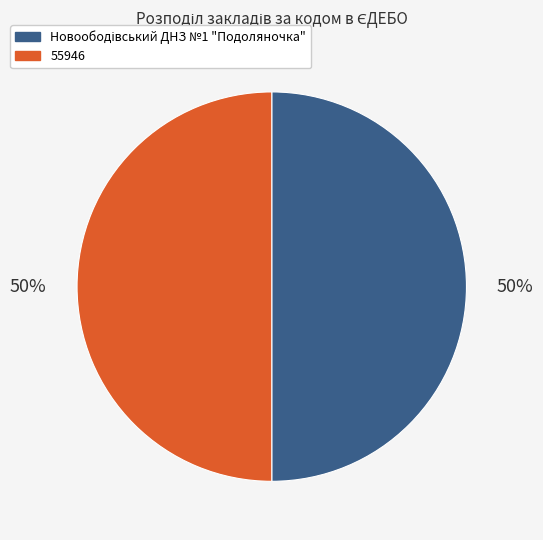

How many segments does this pie chart have?

2